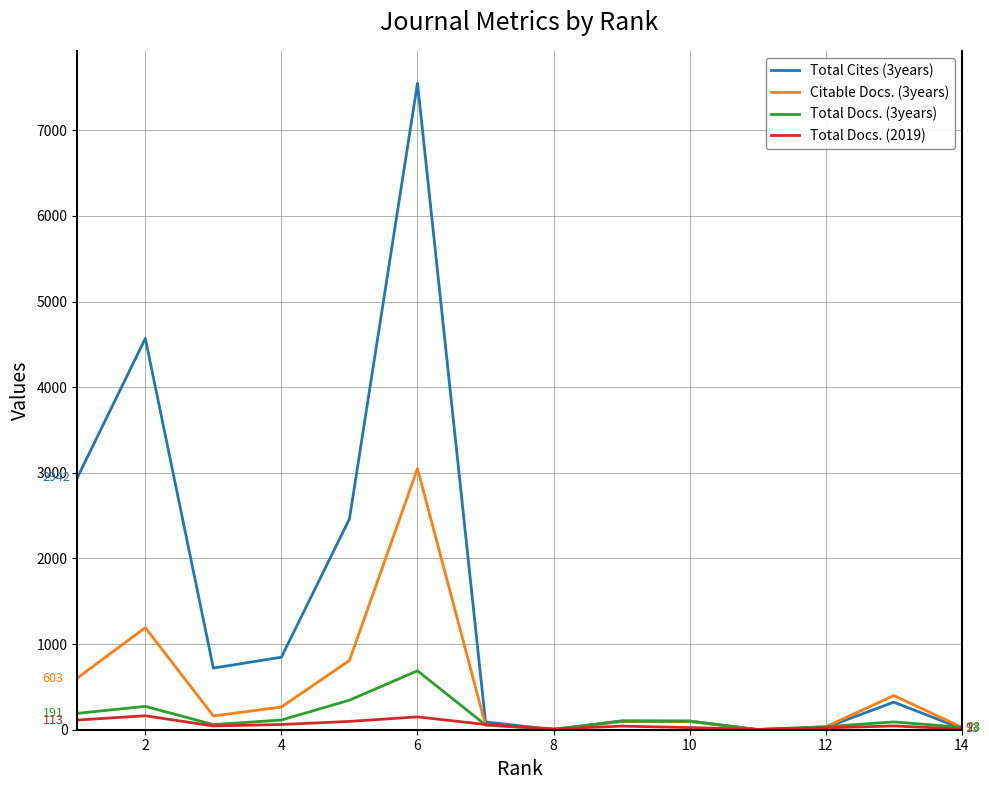

Which series has the largest total across all categories?

Total Cites (3years)